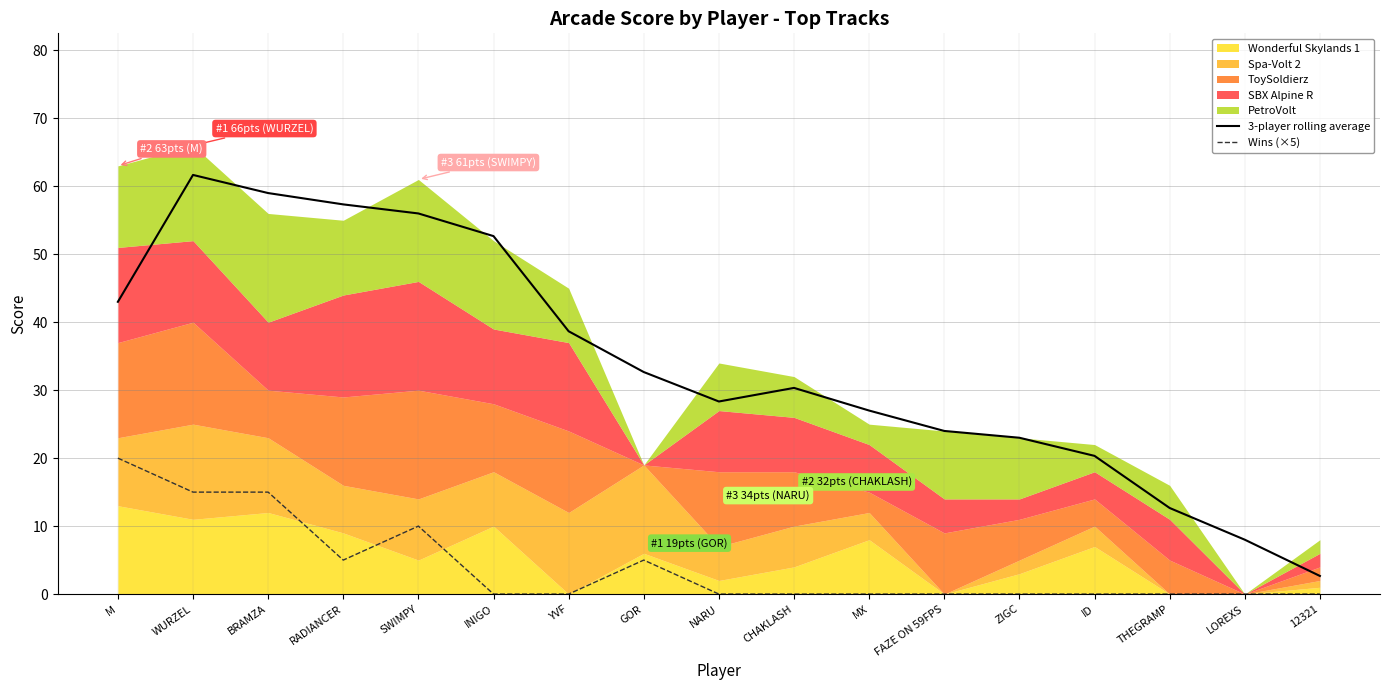

True or false: 3-player rolling average and Wins (×5) intersect in this chart.

False